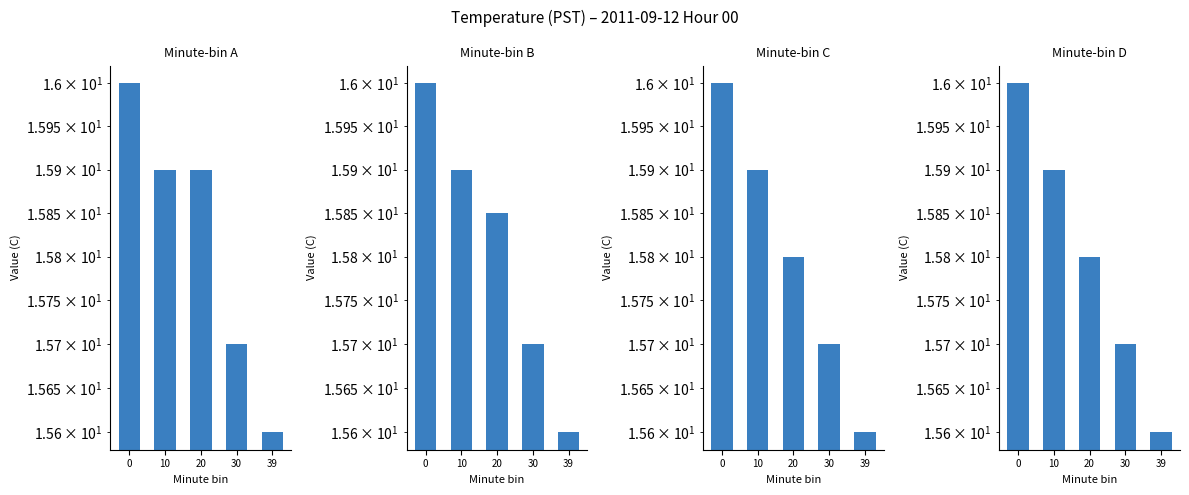

Where is Minute-bin C nearest to the value 15?

39